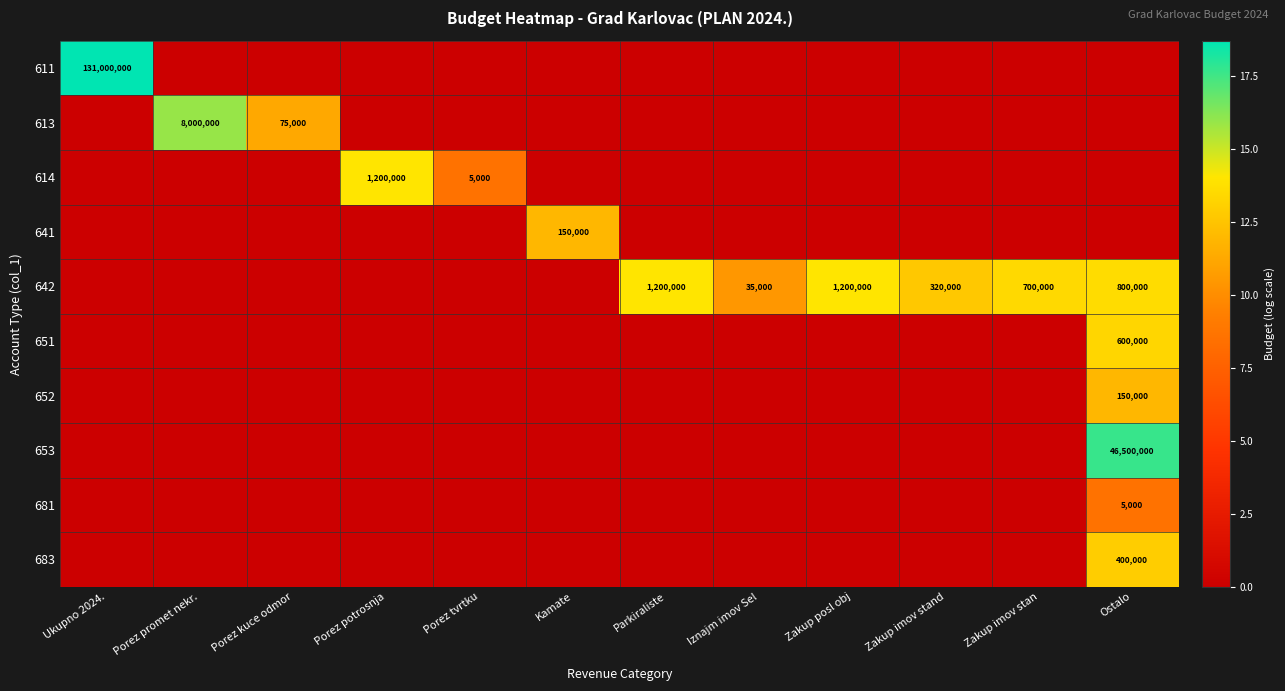

What is the maximum value shown in the chart?

18.7